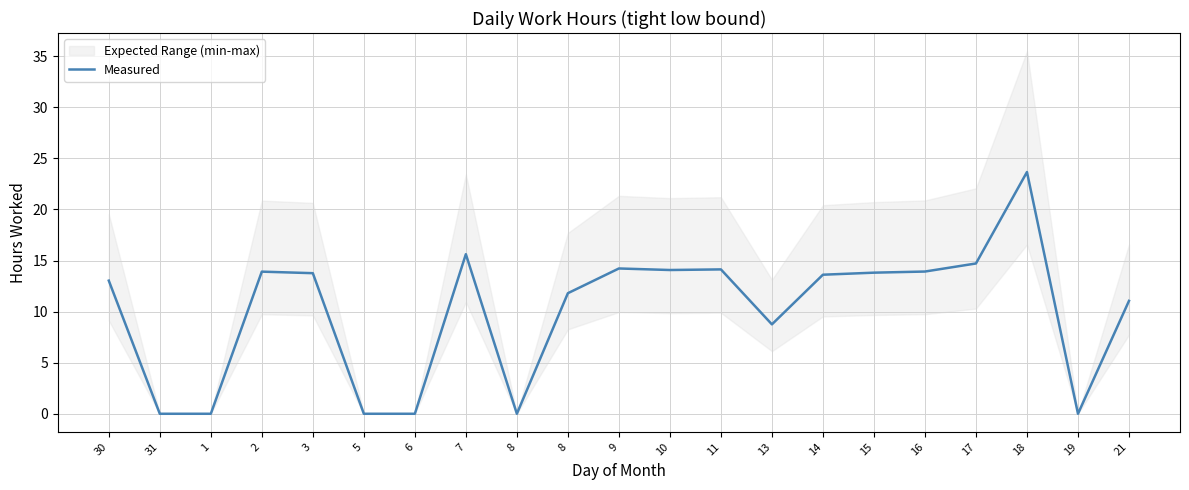

Where is the first local maximum?

2